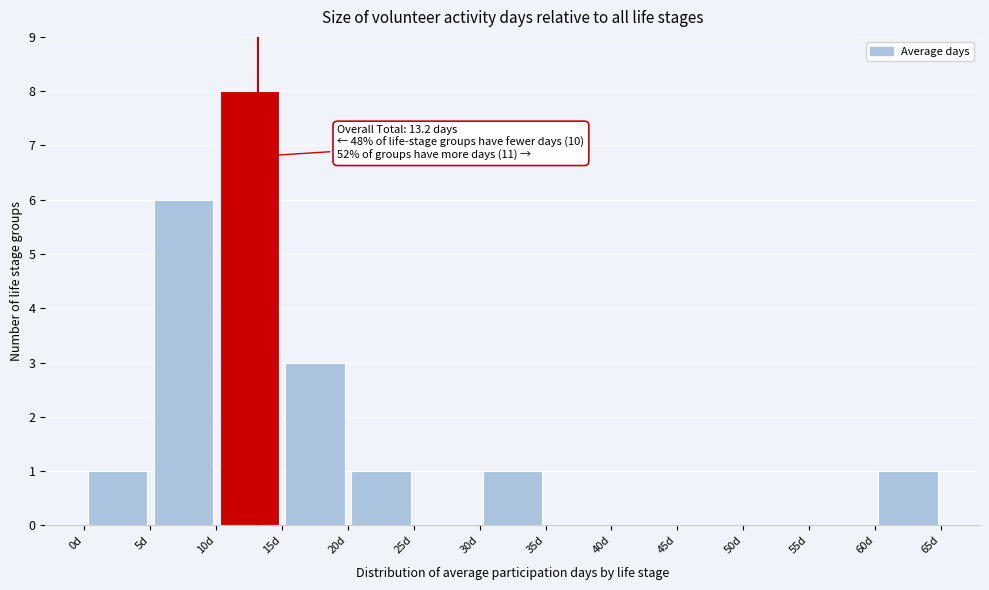

Which range on the x-axis has the tallest bar?

10 to 15